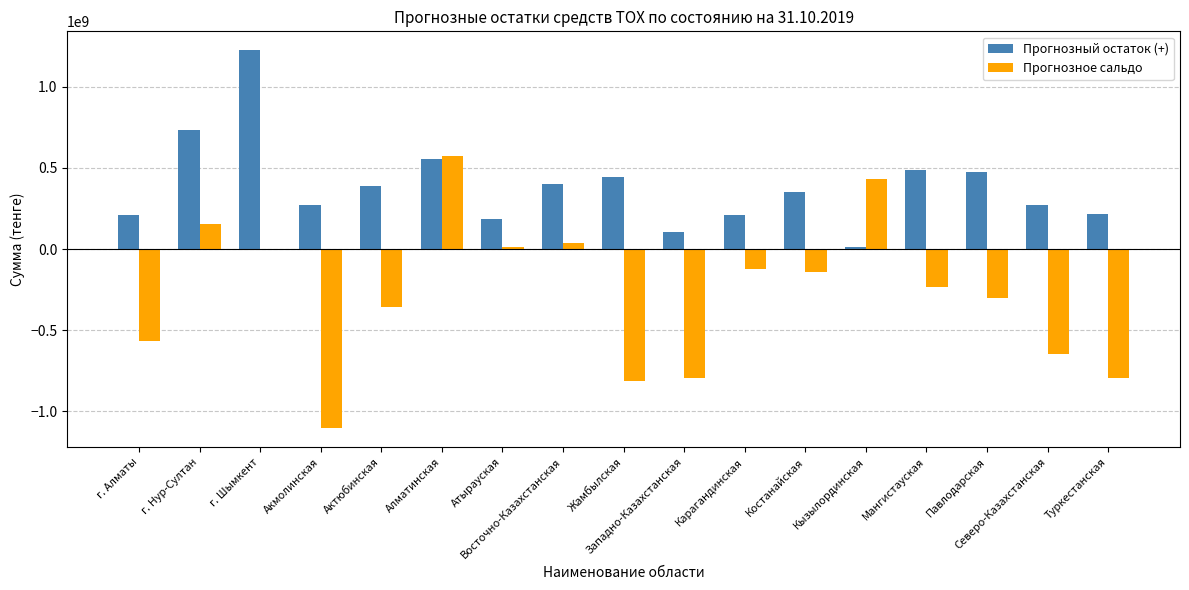

At which category is the sum across all series the highest?

г. Шымкент